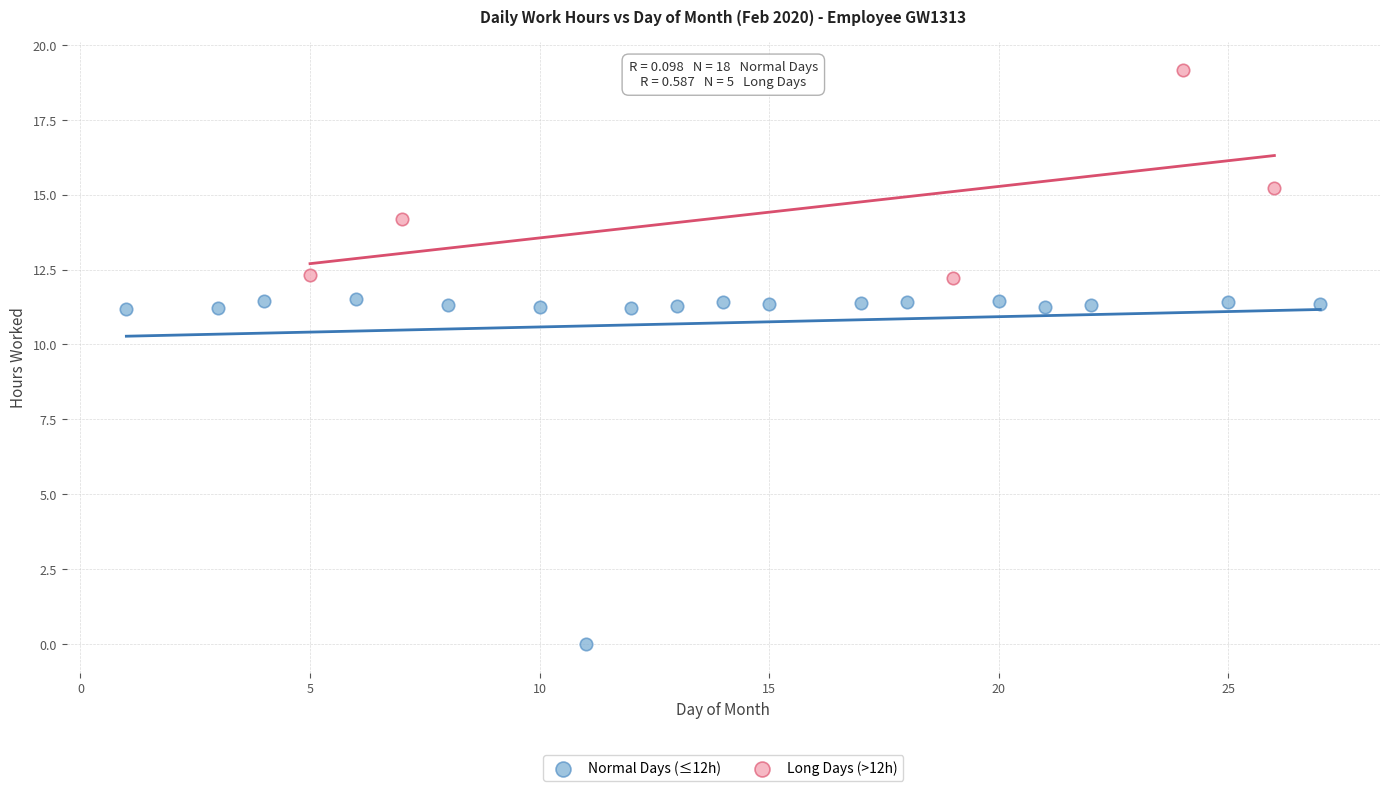

Which series contains the lowest Y value?

Normal Days (≤12h)